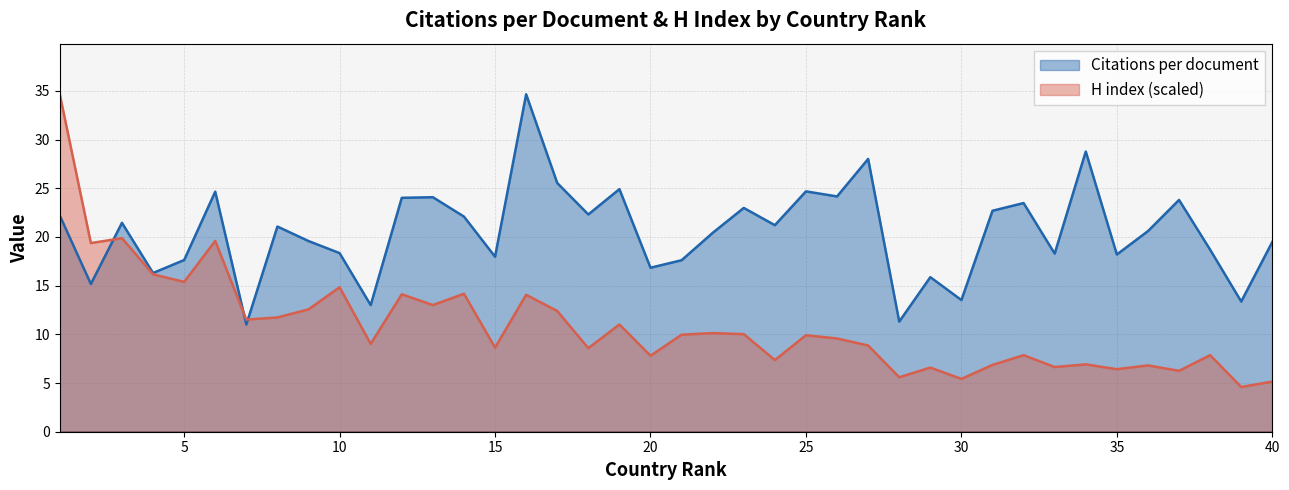

What is the greatest value displayed?

34.6